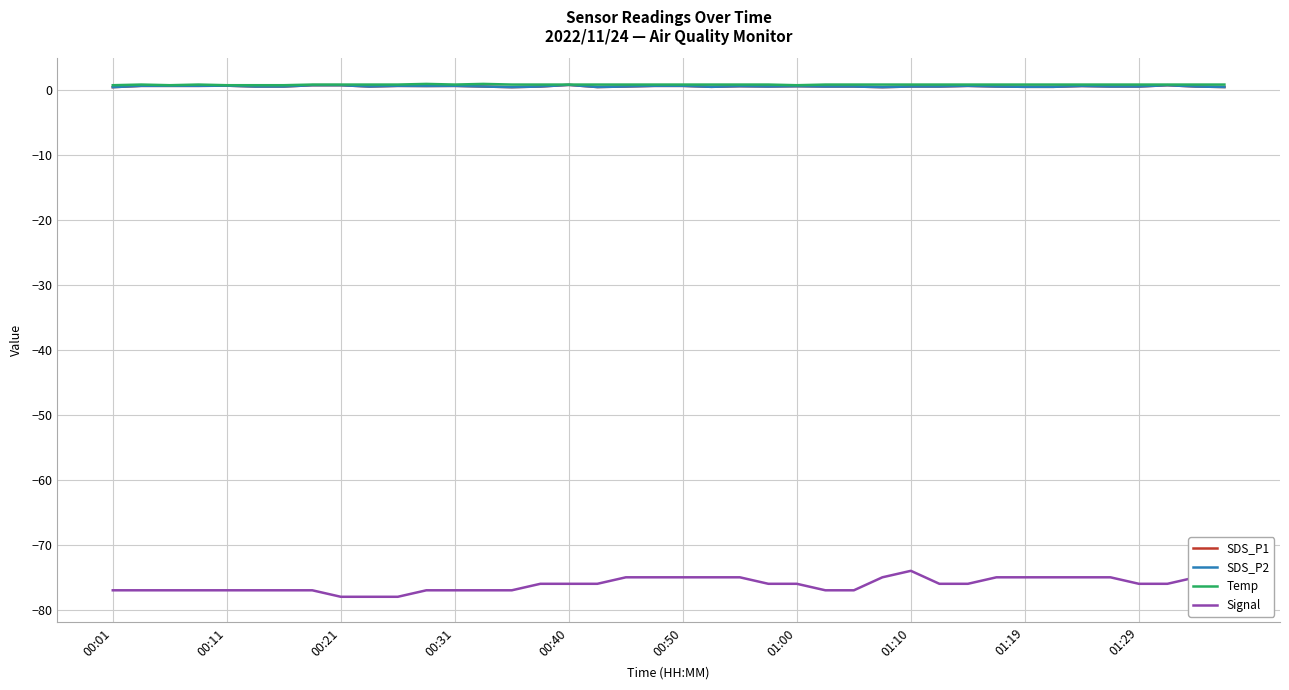

What is the difference between the maximum and minimum values in the Signal series?

4.0